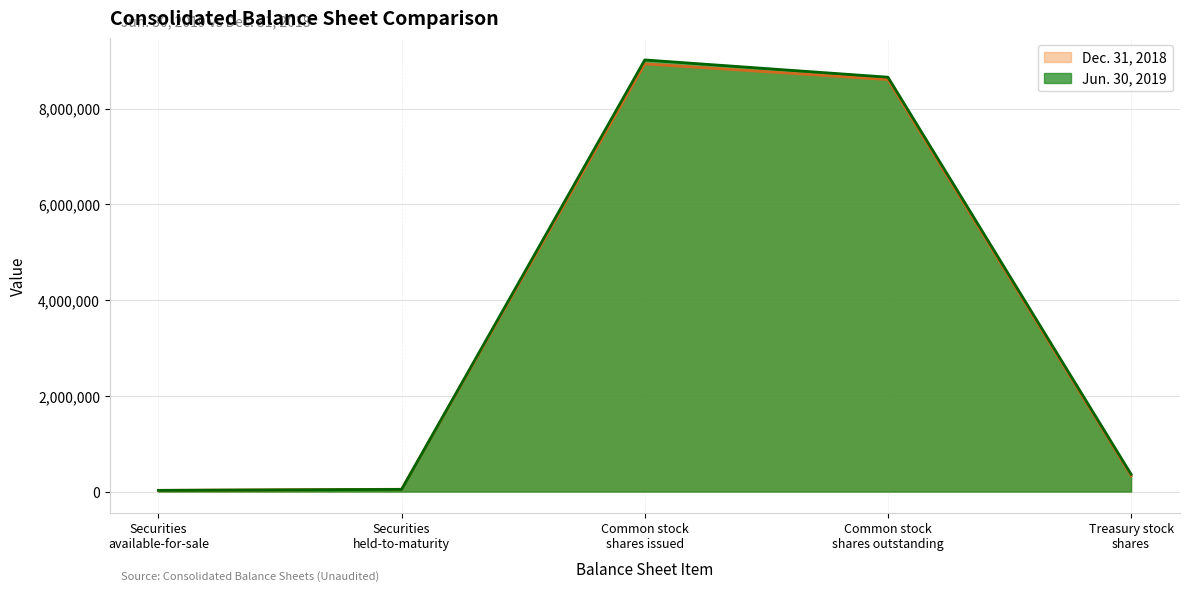

Which series ends up on top after the final intersection of Dec. 31, 2018 and Jun. 30, 2019?

Jun. 30, 2019